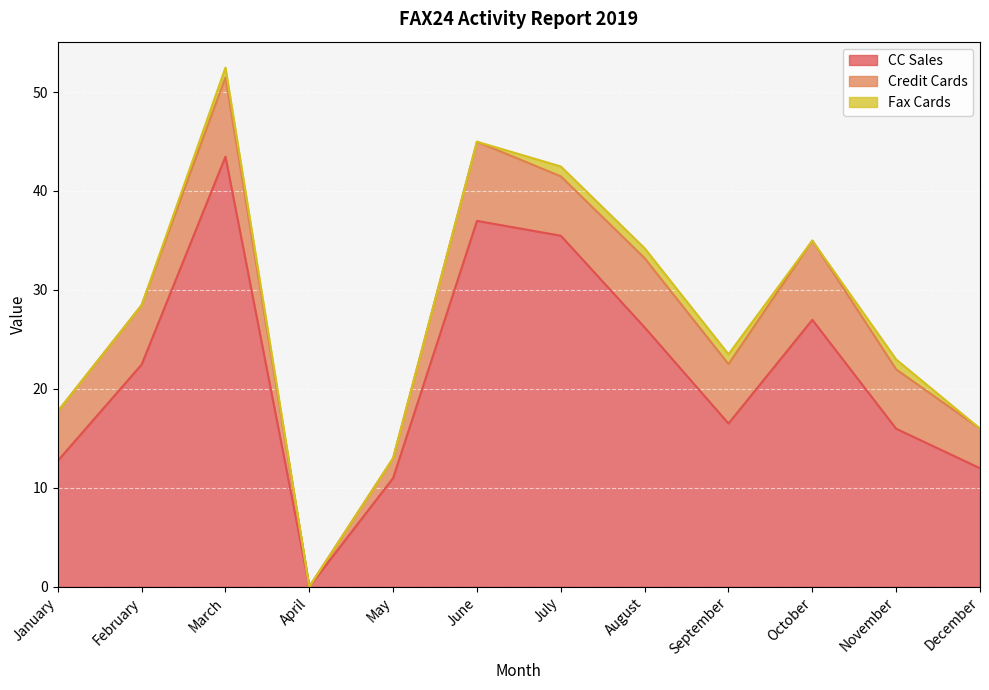

What is the sum of all Credit Cards values?

66.0